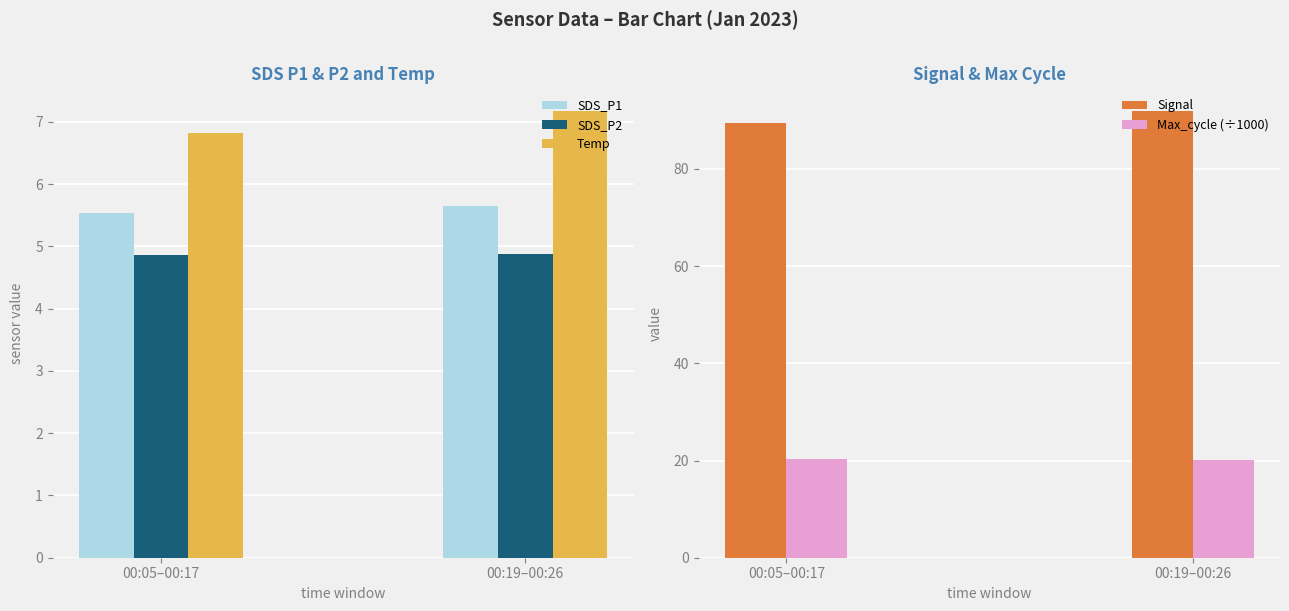

At how many categories does at least one series exceed 82?

2